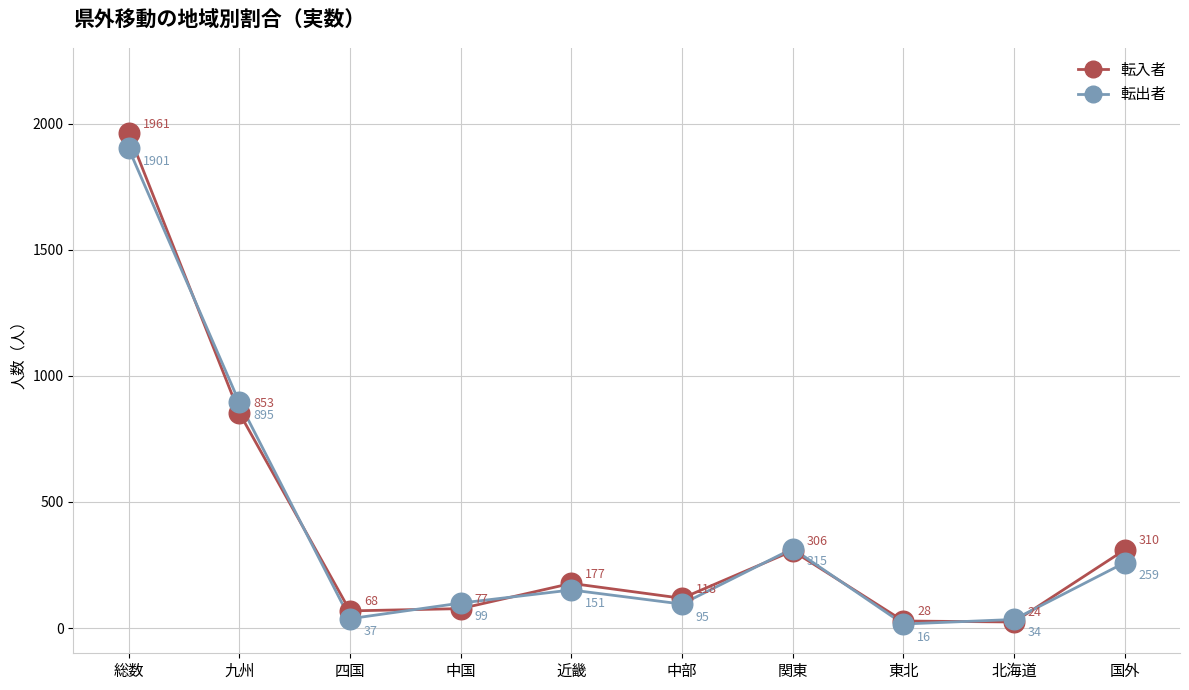

Is the value of 転出者 at 中部 greater than the value of 転入者 at 中部?

No